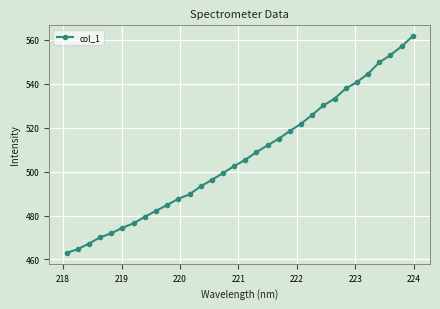

What is the smallest value displayed?

463.0